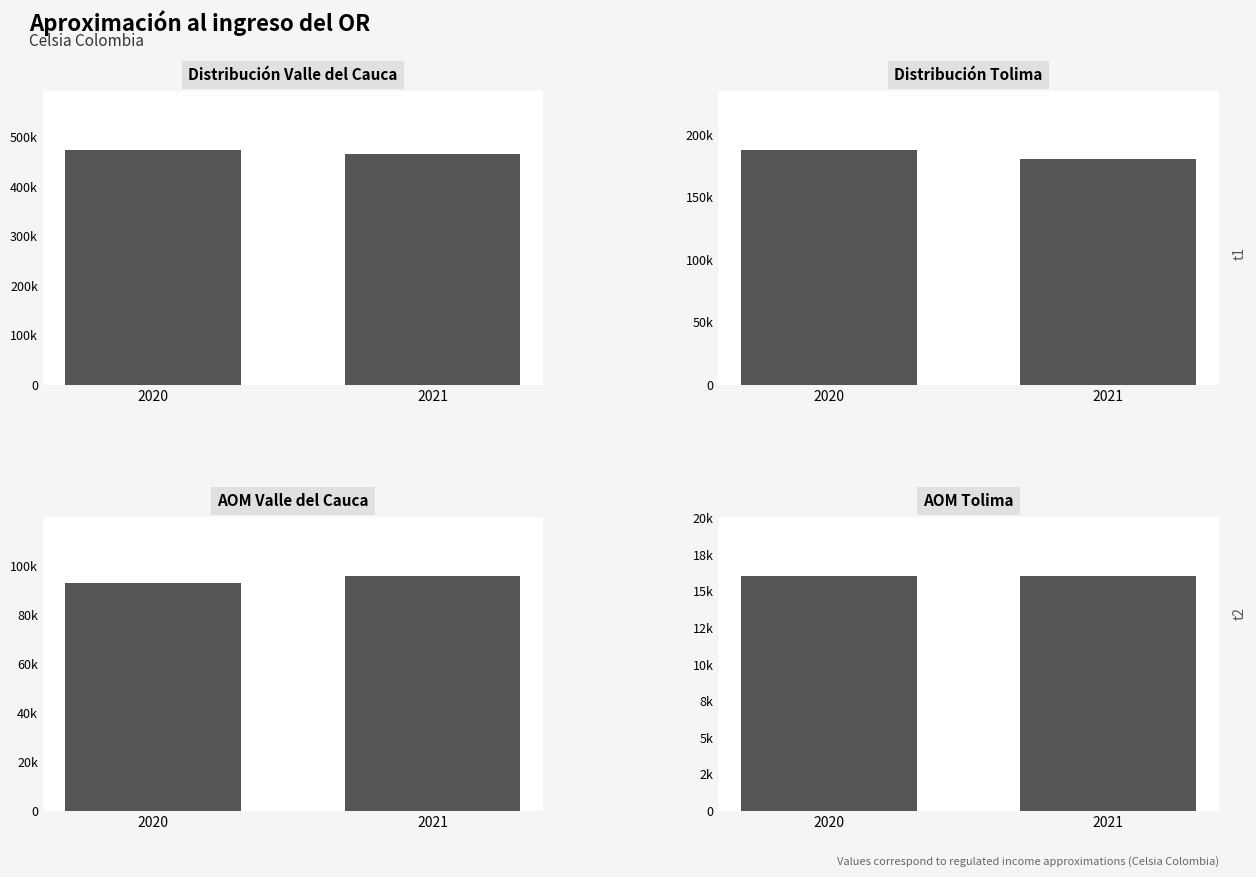

Are the bars grouped side by side (vs. stacked)?

Yes